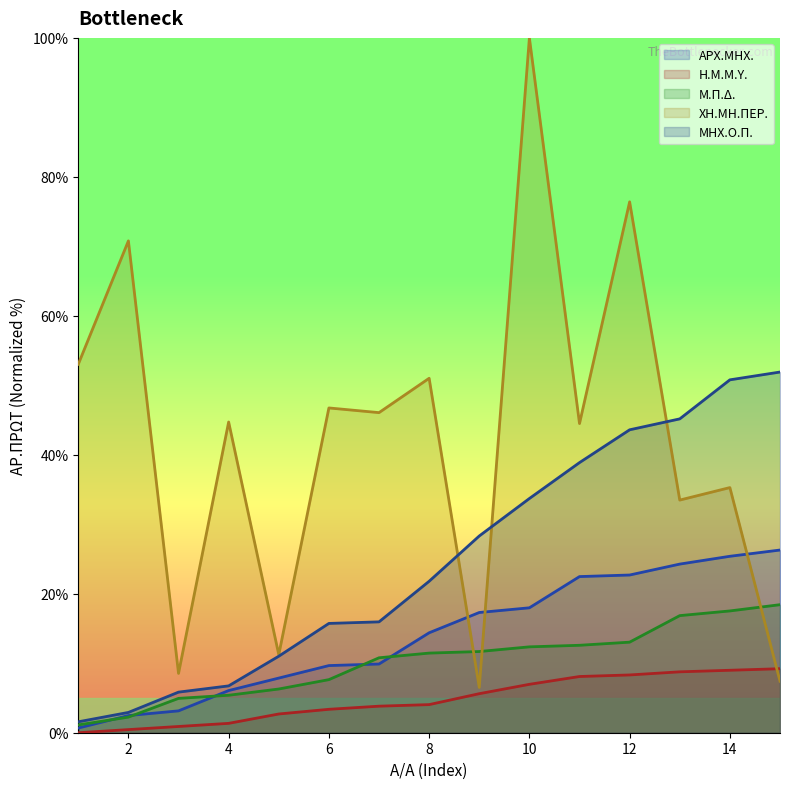

What is the difference between the highest and lowest values at 10?

93.0